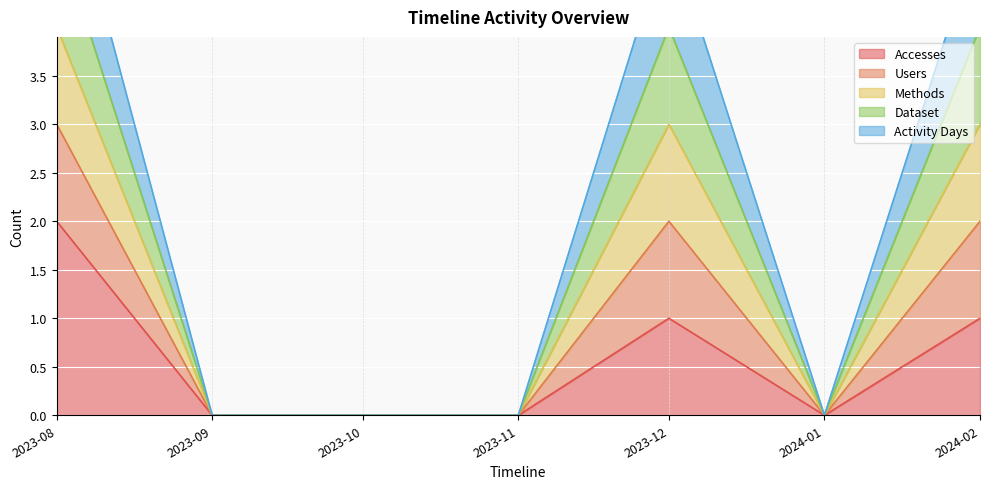

Is it true that Accesses equals 0 at 2023-09?

True